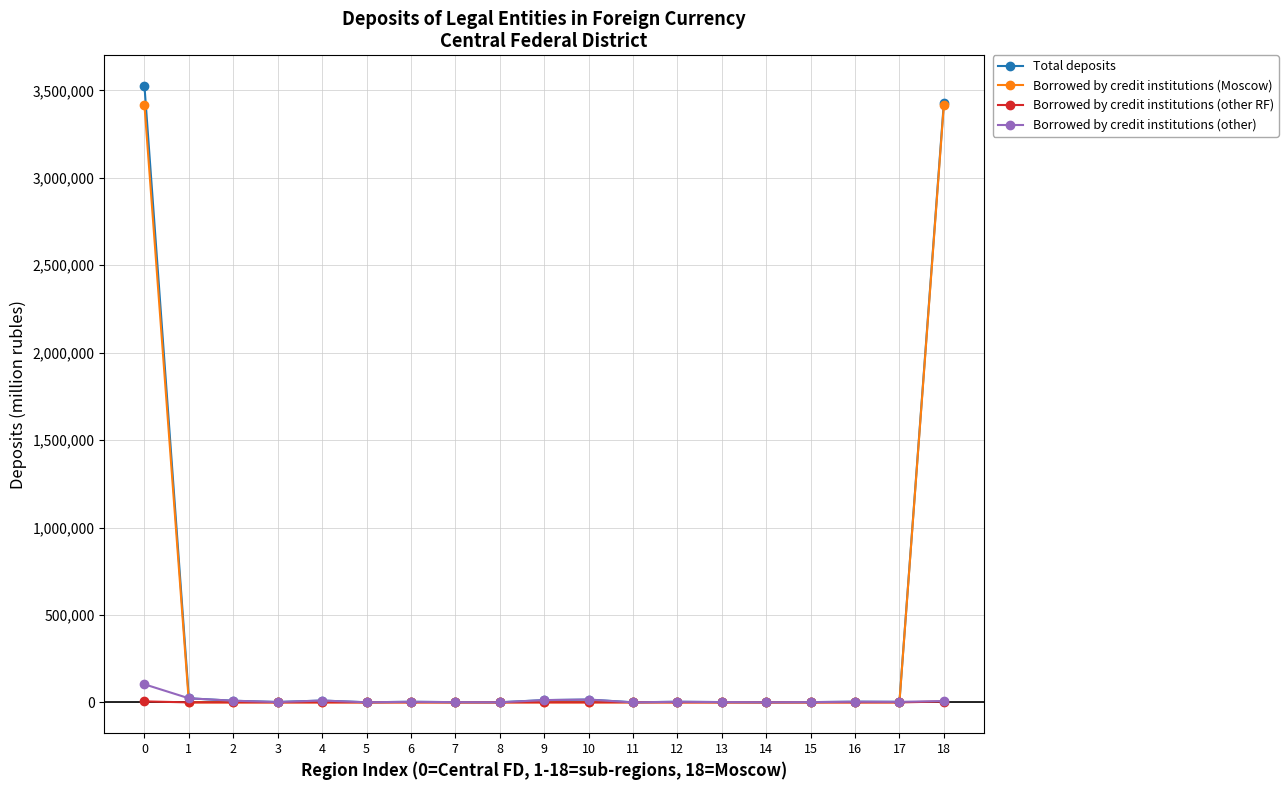

Which series has the widest spread of values?

Total deposits